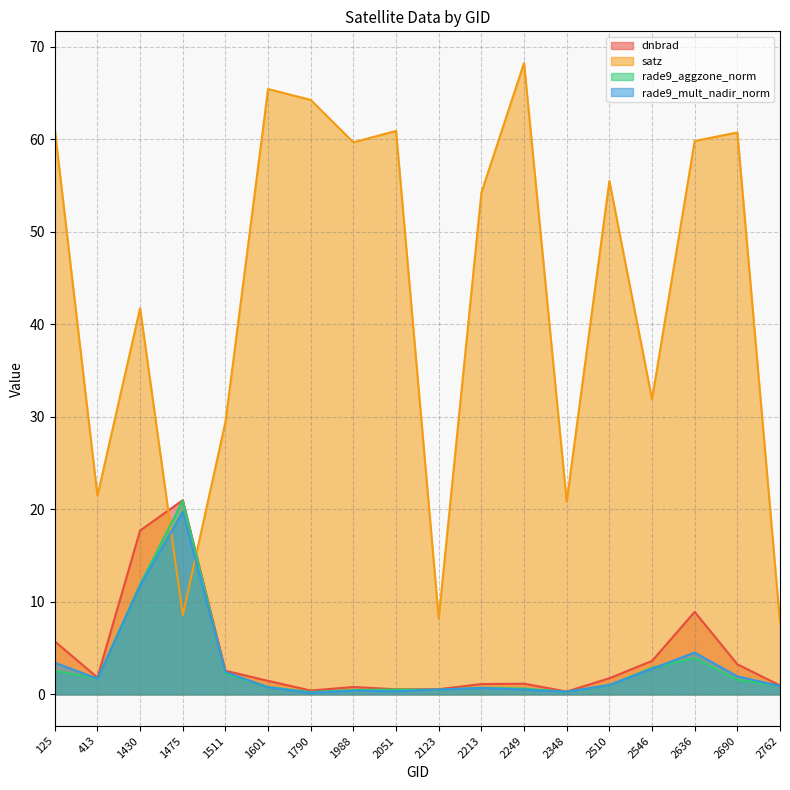

At which label does satz reach its minimum?

2762